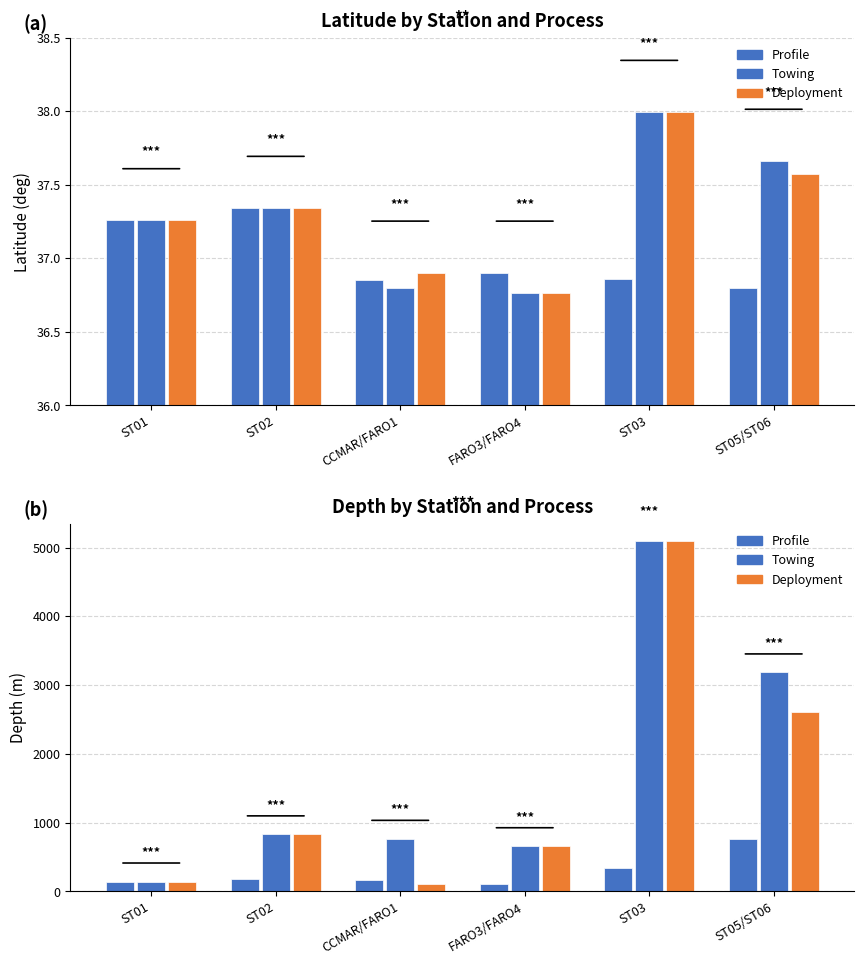

Reading left to right, what are all the values shown in this chart?

Profile: ST01=143.6	ST02=186.6	CCMAR/FARO1=170.8	FARO3/FARO4=103.2	ST03=339.8	ST05/ST06=763.8
Towing: ST01=143.0	ST02=828.3	CCMAR/FARO1=763.9	FARO3/FARO4=656.4	ST03=5092.8	ST05/ST06=3183.6
Deployment: ST01=142.6	ST02=829.0	CCMAR/FARO1=102.7	FARO3/FARO4=656.5	ST03=5091.2	ST05/ST06=2608.2